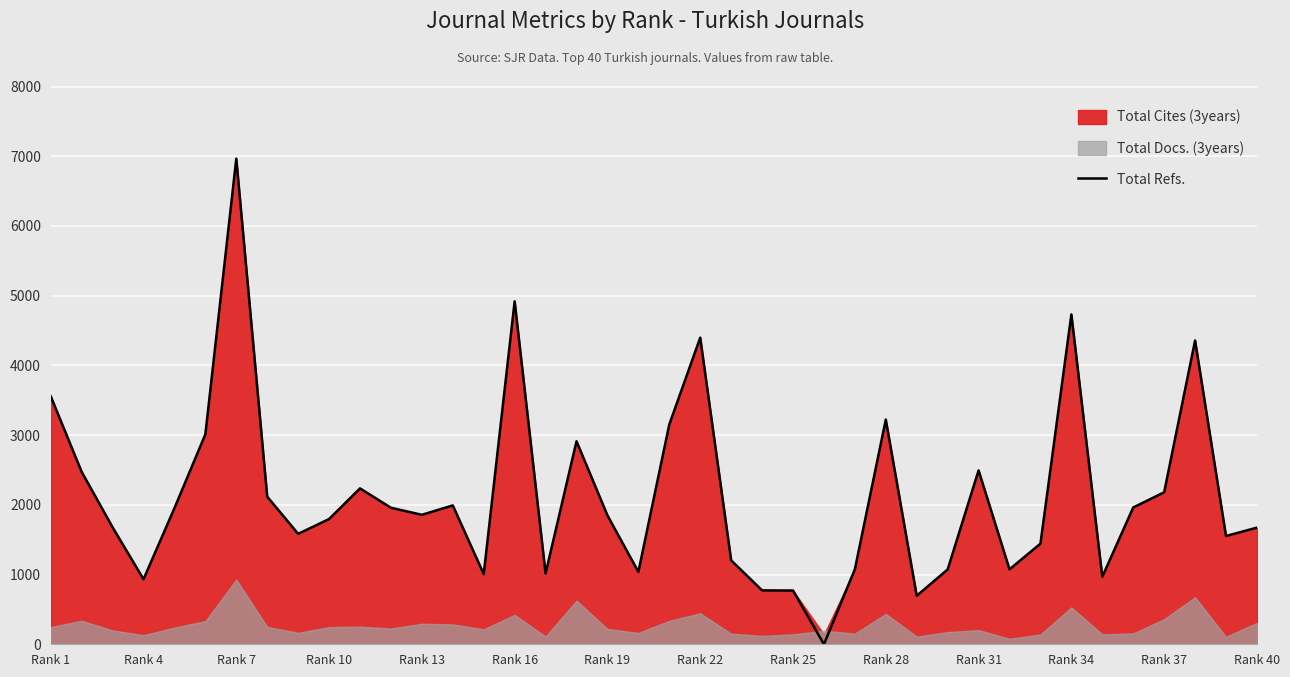

At which label is the value closest to 3482?

Rank 1